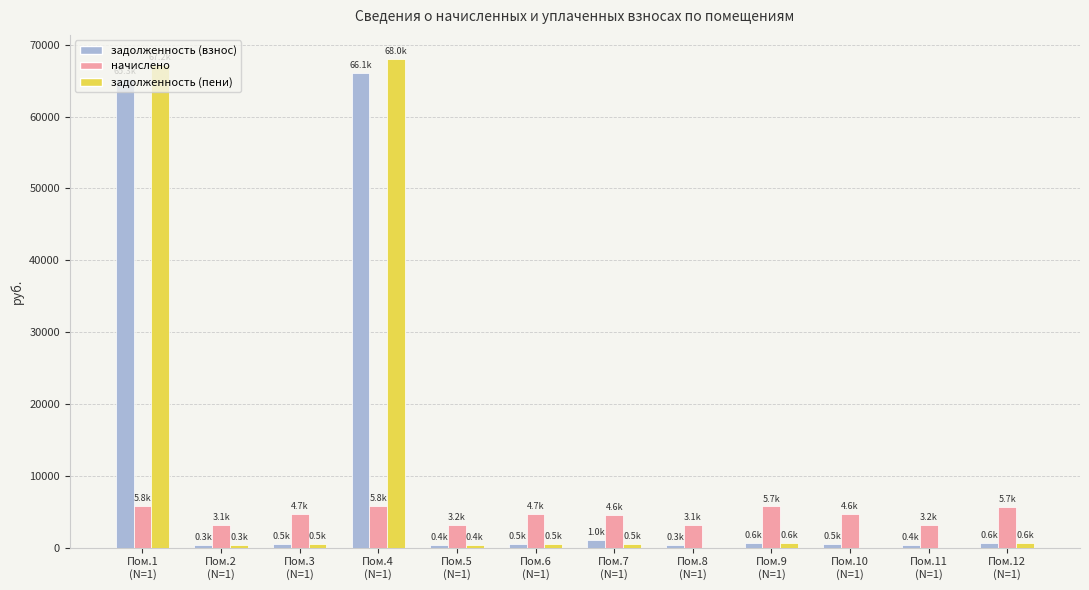

Are the bars grouped side by side (vs. stacked)?

Yes